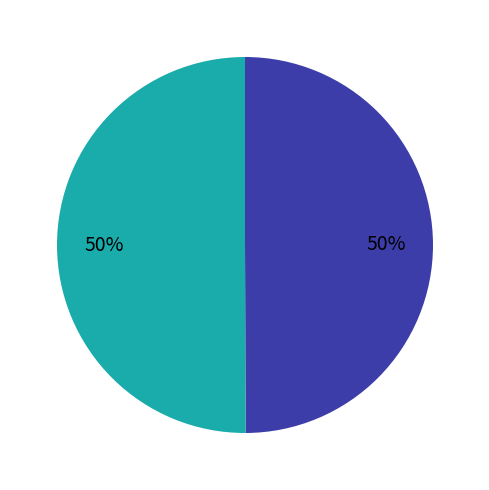

To the nearest percent, what is the average slice percentage?

50%